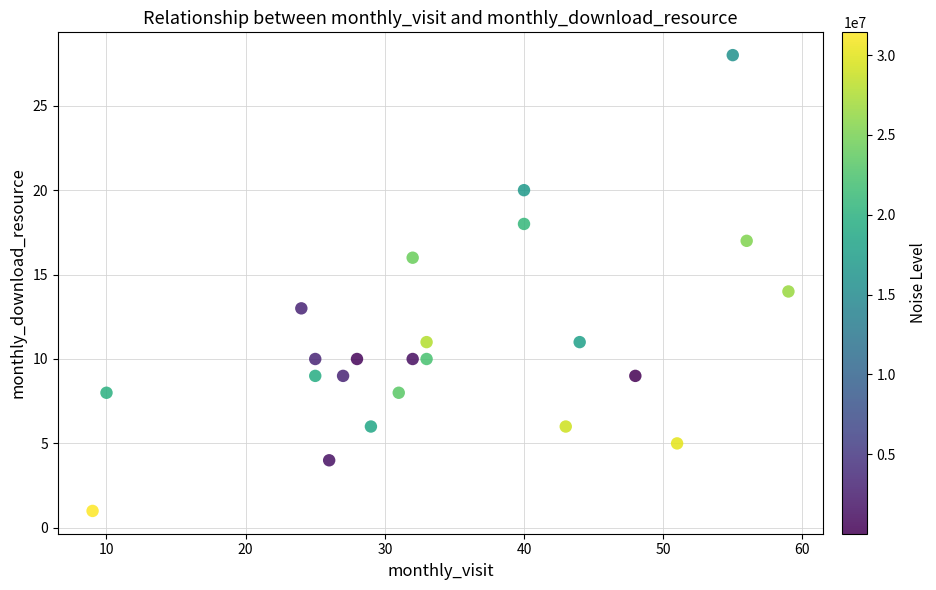

What is the range of Y values (max minus min)?

27